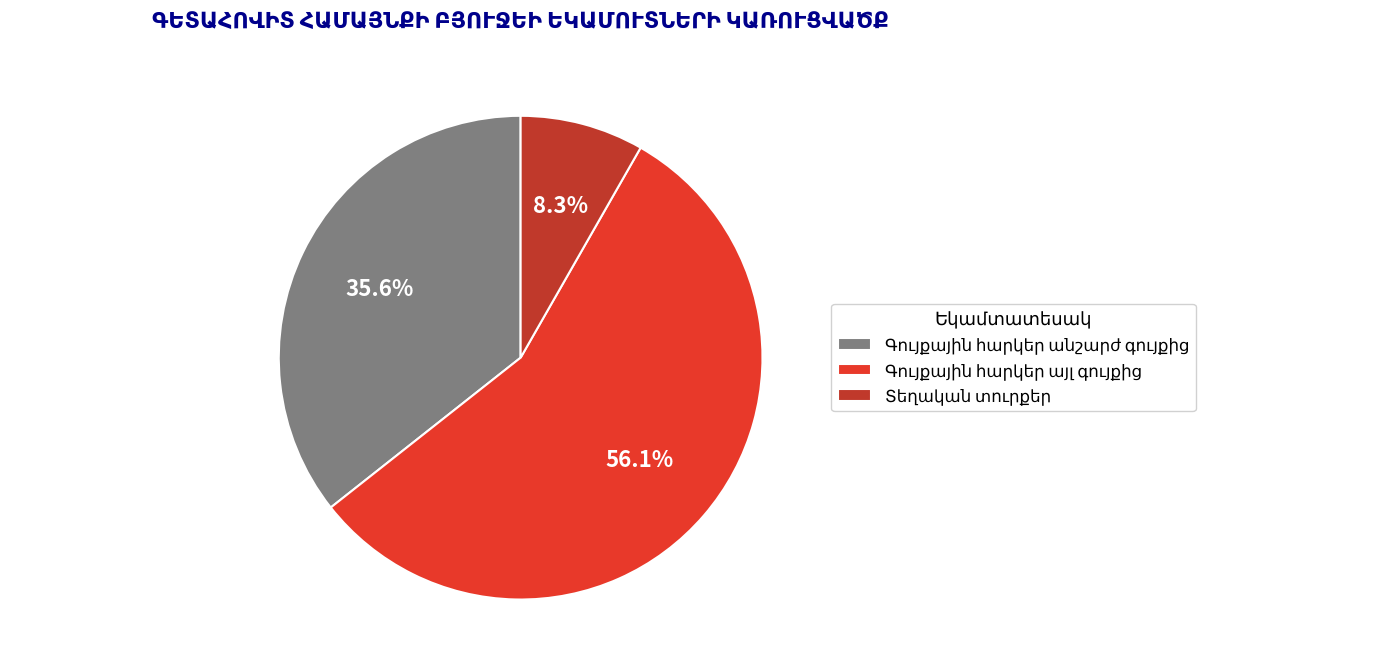

How many segments does this pie chart have?

3